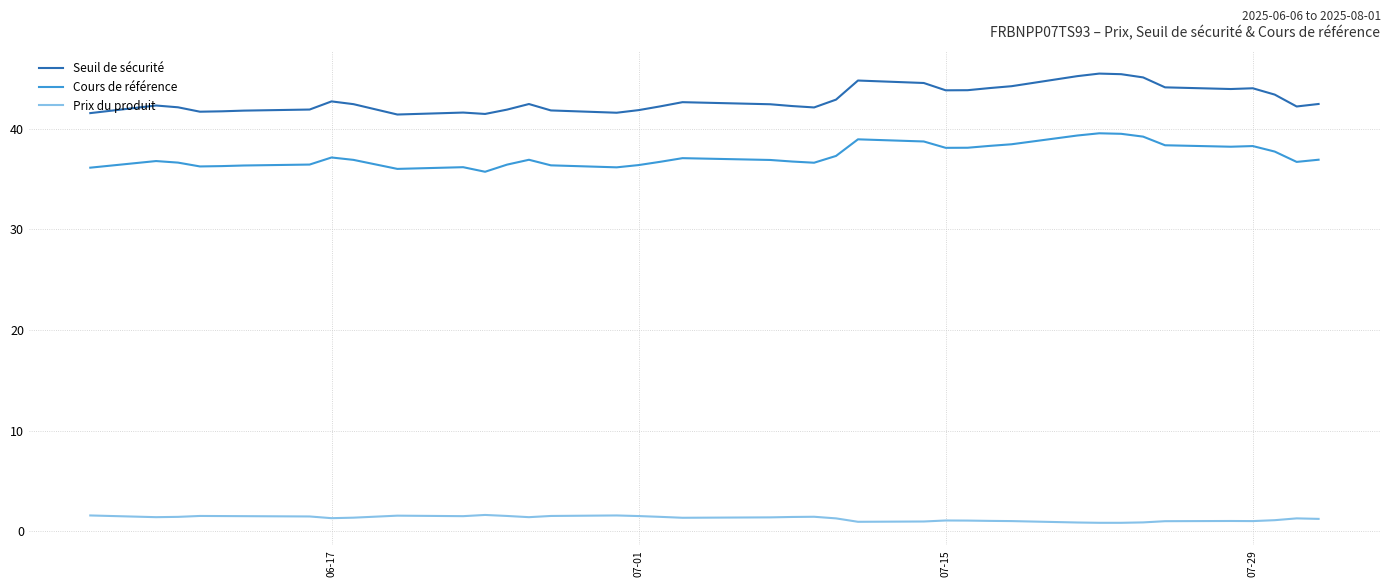

Which series has the largest total across all categories?

Seuil de sécurité